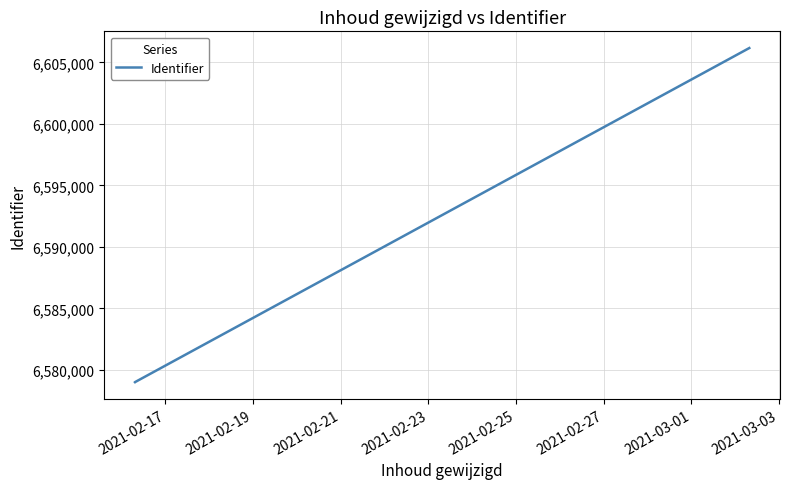

True or false: there are more than 1 points higher than both neighbors.

False